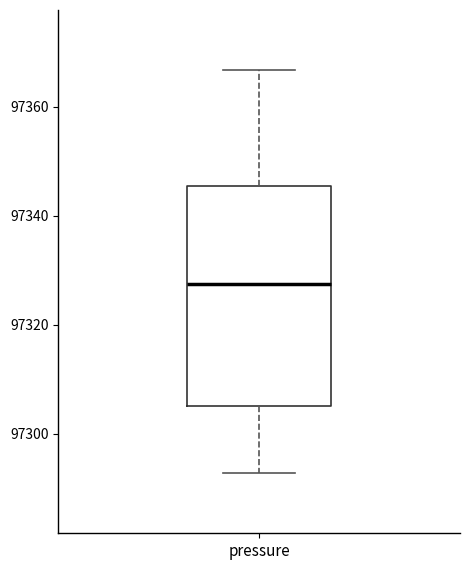

Where does the median line of the box for pressure sit on the y-axis? The values are not printed on the chart, so give them approximately, as read against the axis.

97328